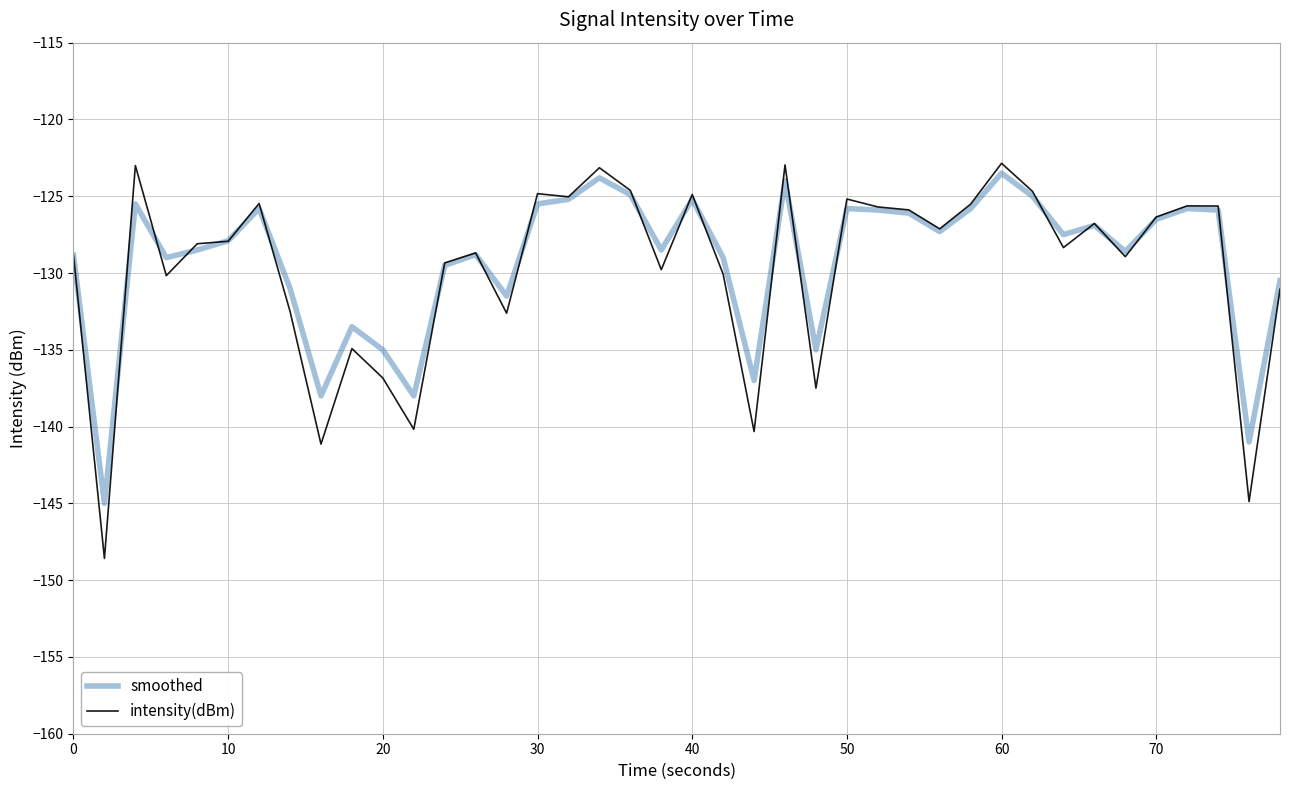

What are all the series names shown in the legend?

smoothed, intensity(dBm)